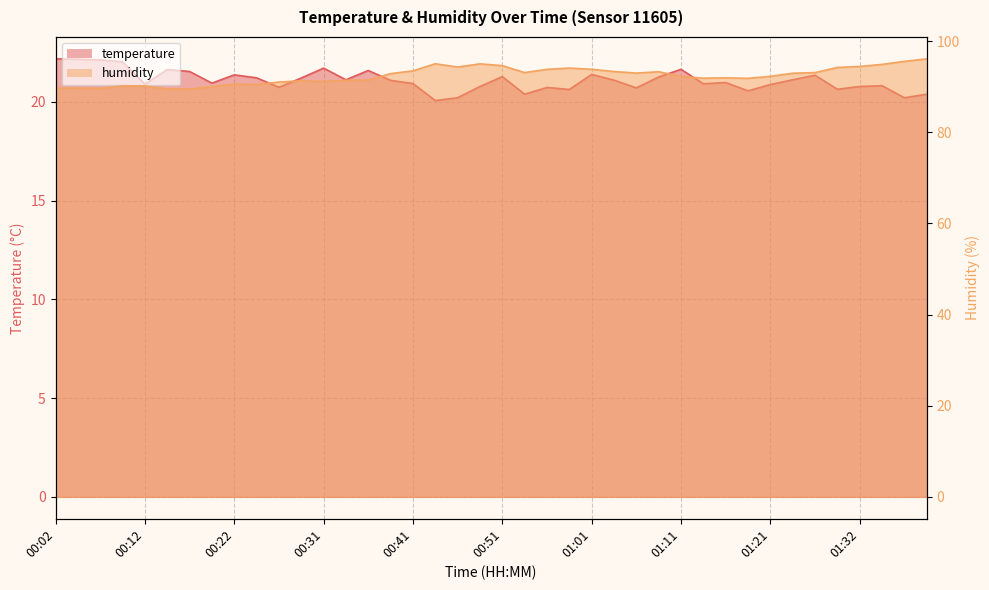

Is it true that humidity equals 91.3 at 00:29?

True